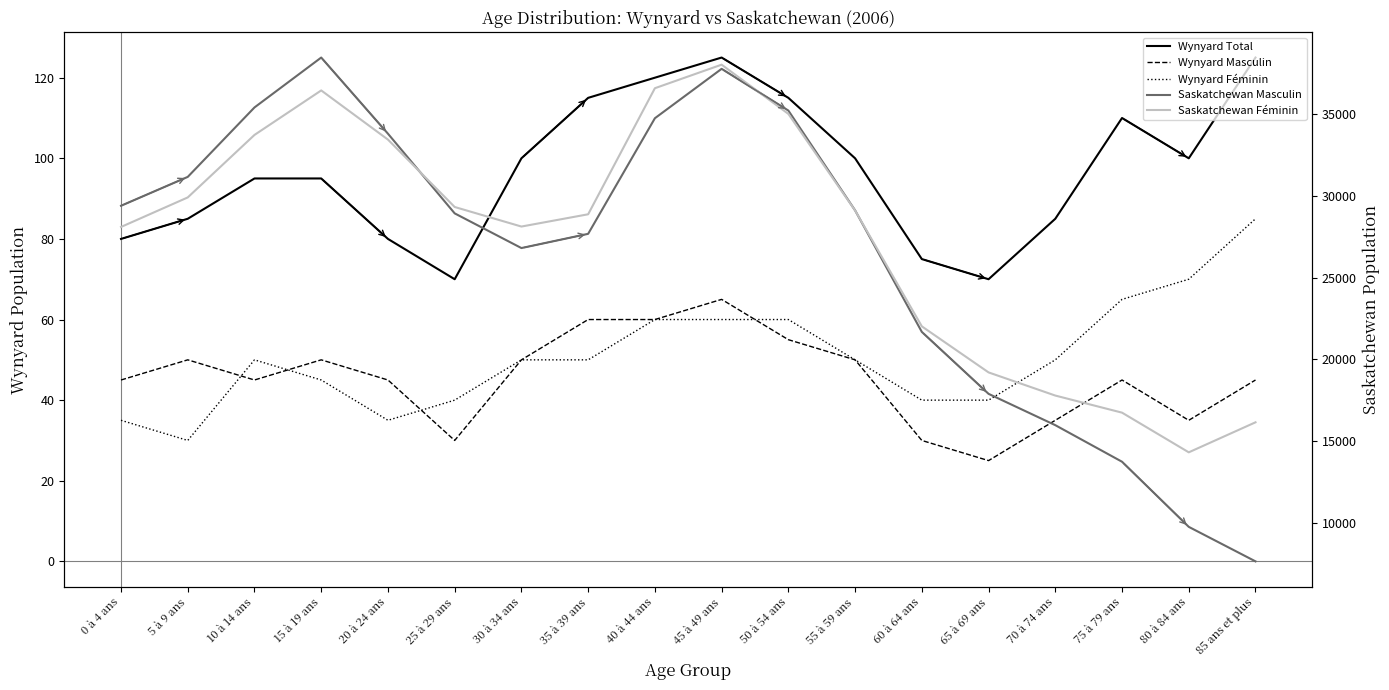

Rank the series at 0 à 4 ans from lowest to highest value.

Wynyard Féminin, Wynyard Masculin, Wynyard Total, Saskatchewan Féminin, Saskatchewan Masculin